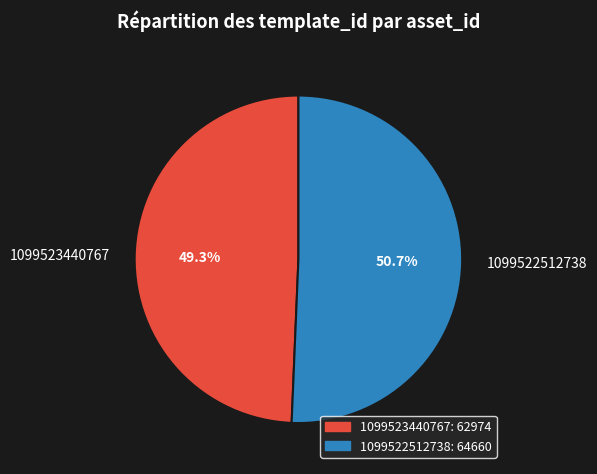

Which category accounts for the majority?

1099522512738